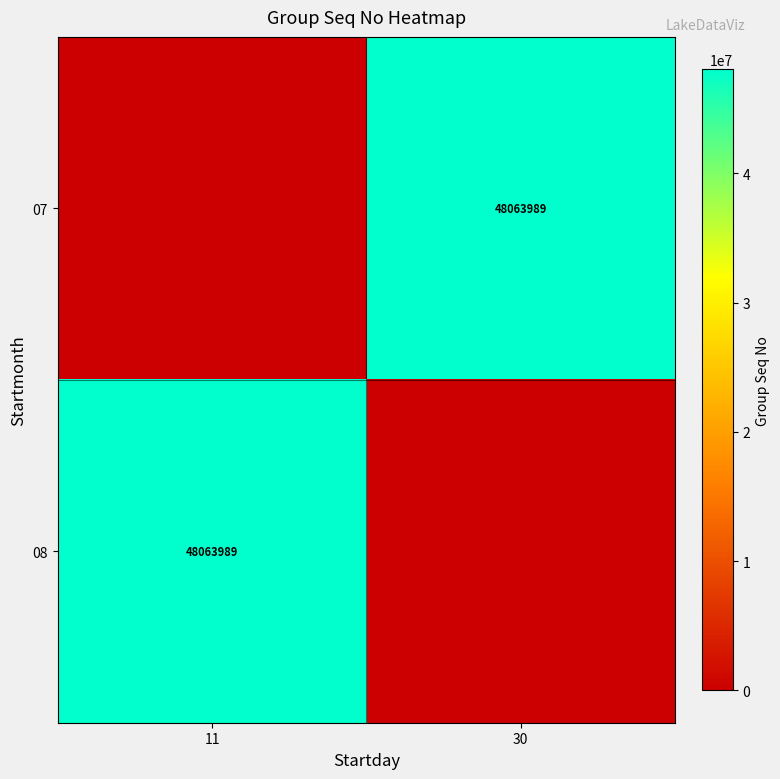

At which category is the sum across all series the highest?

11